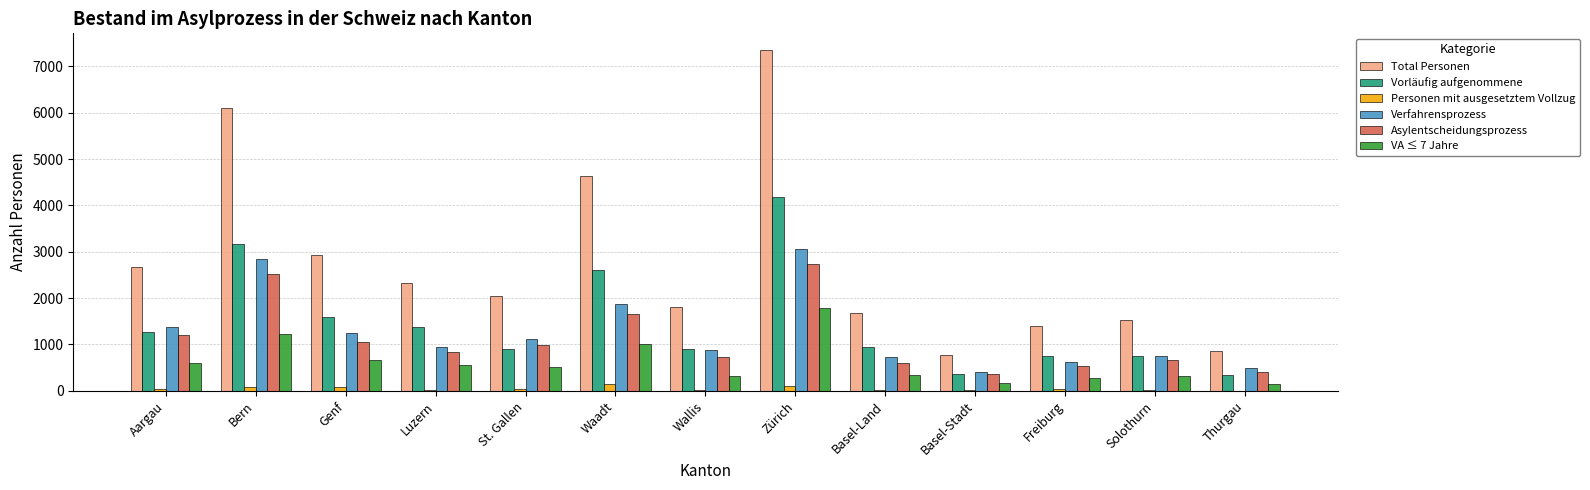

How many data points does each series have?

13